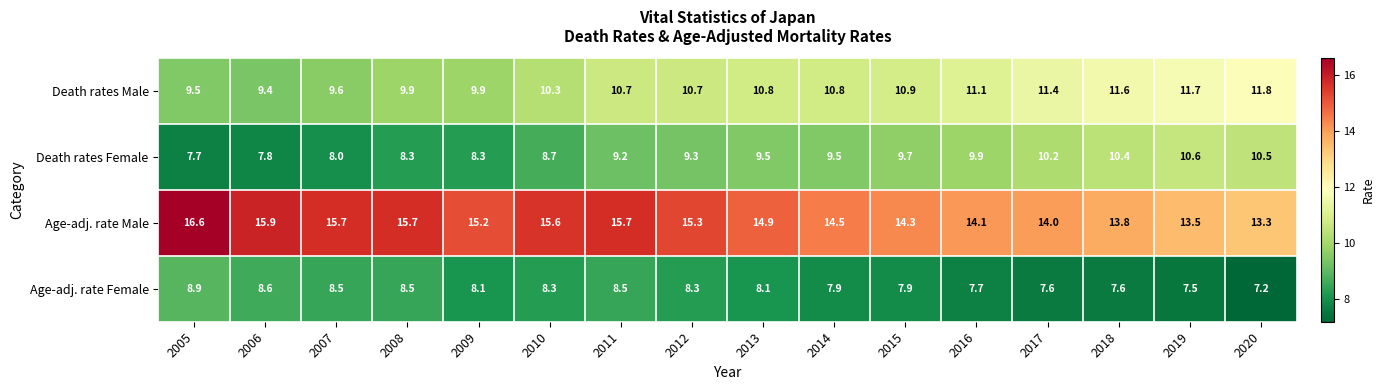

The Age-adj. rate Male series shows 29.2 at 2005. True or false?

False